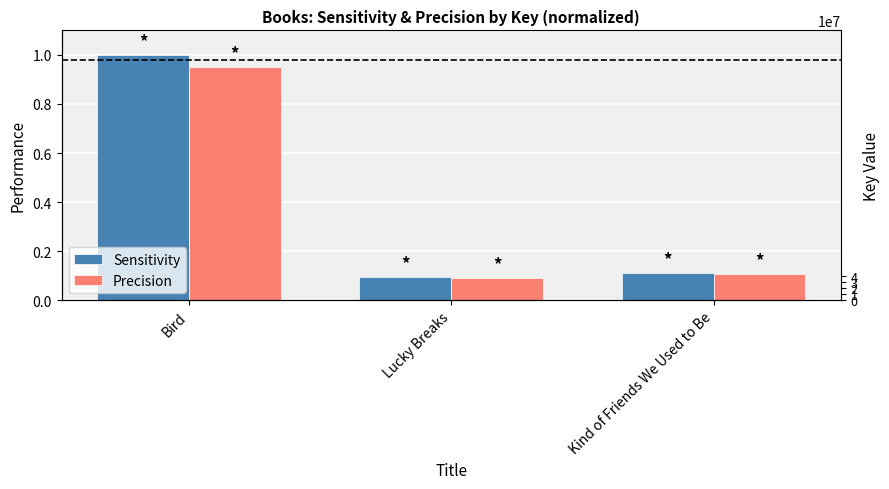

Where is Sensitivity nearest to the value 0?

Lucky Breaks